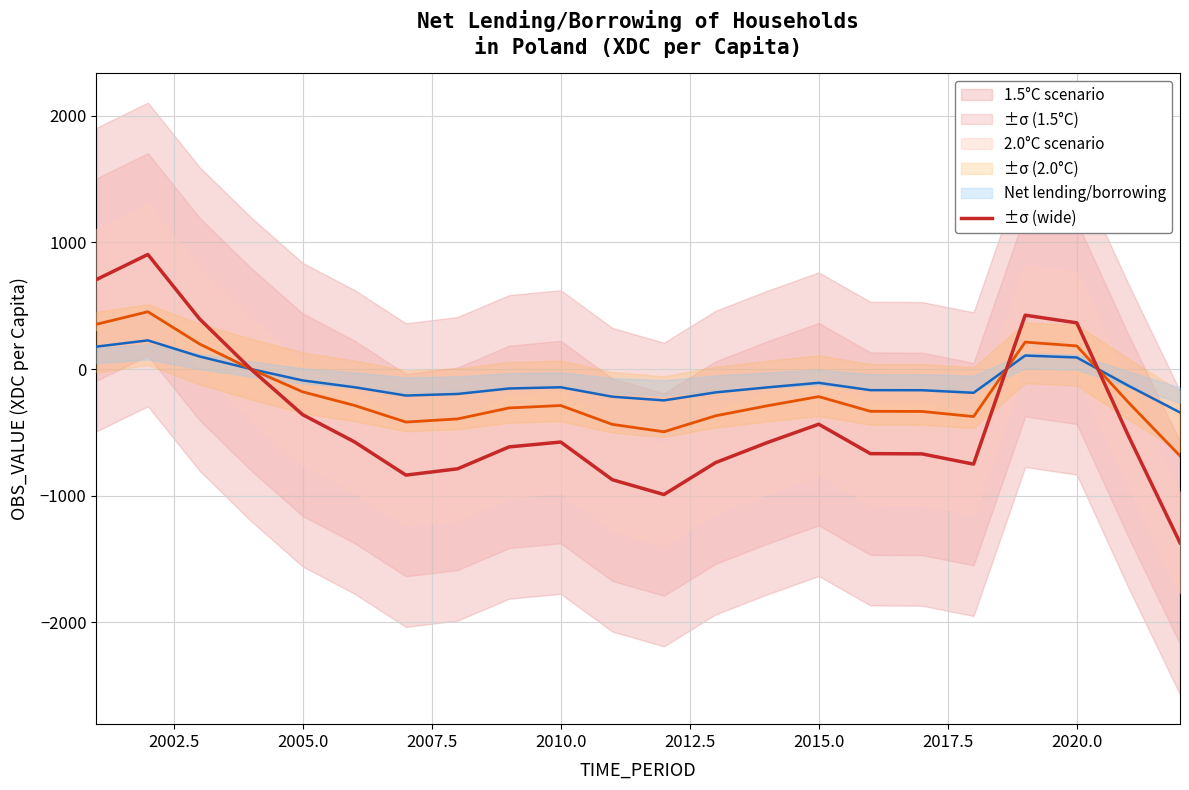

Which series has the largest total across all categories?

1.5°C scenario